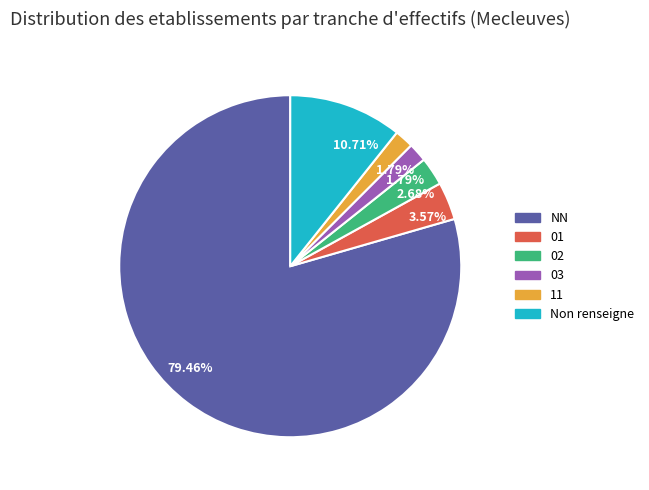

Count the number of slices in the pie.

6